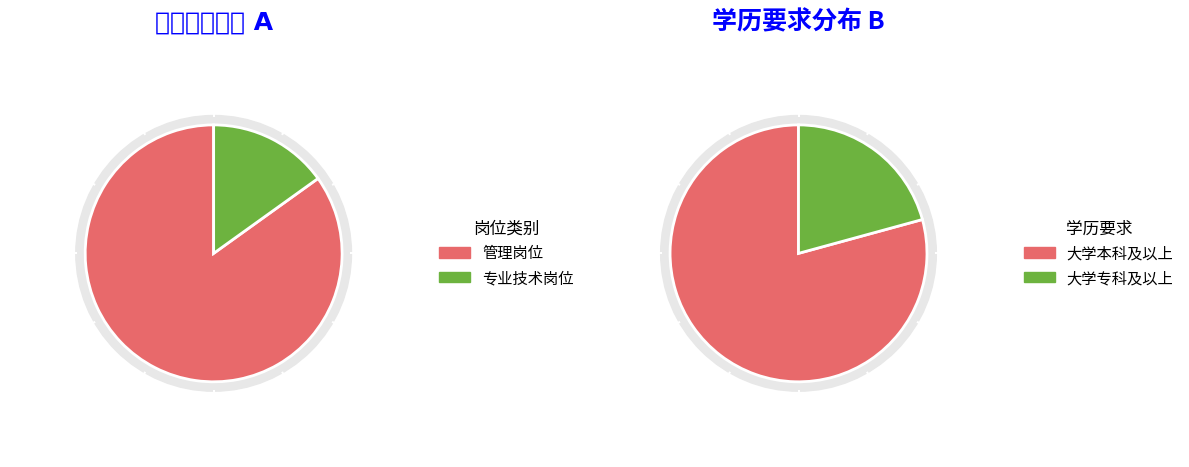

What is the change in value from 管理岗位 to 专业技术岗位?

-37